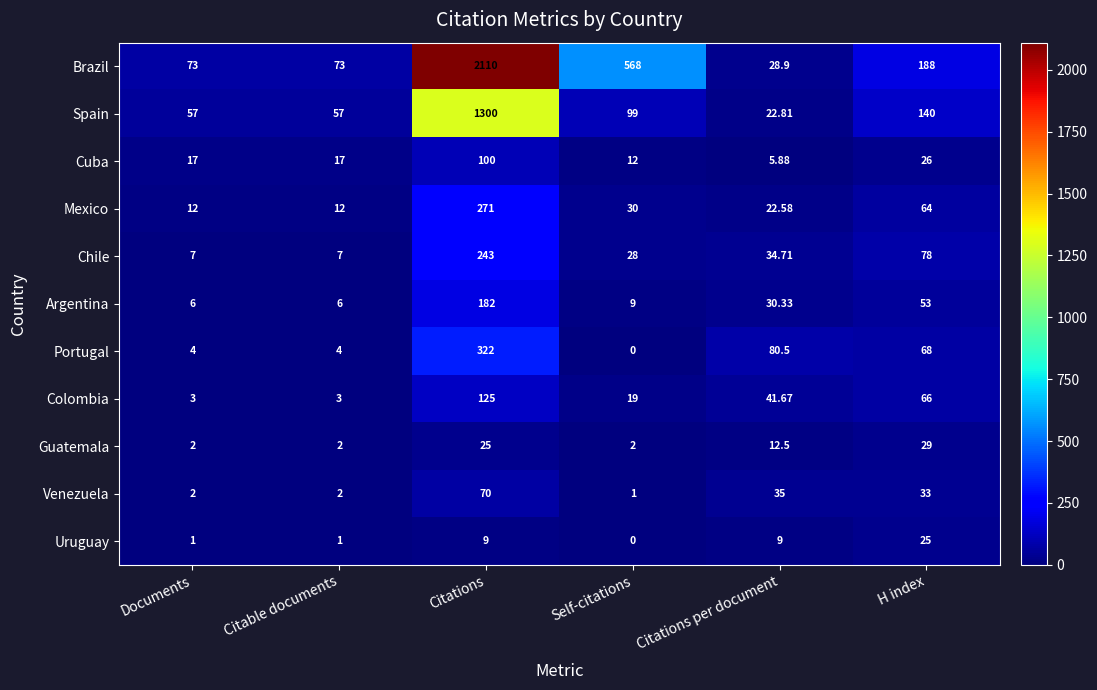

At which label is Portugal closest to 161?

Citations per document